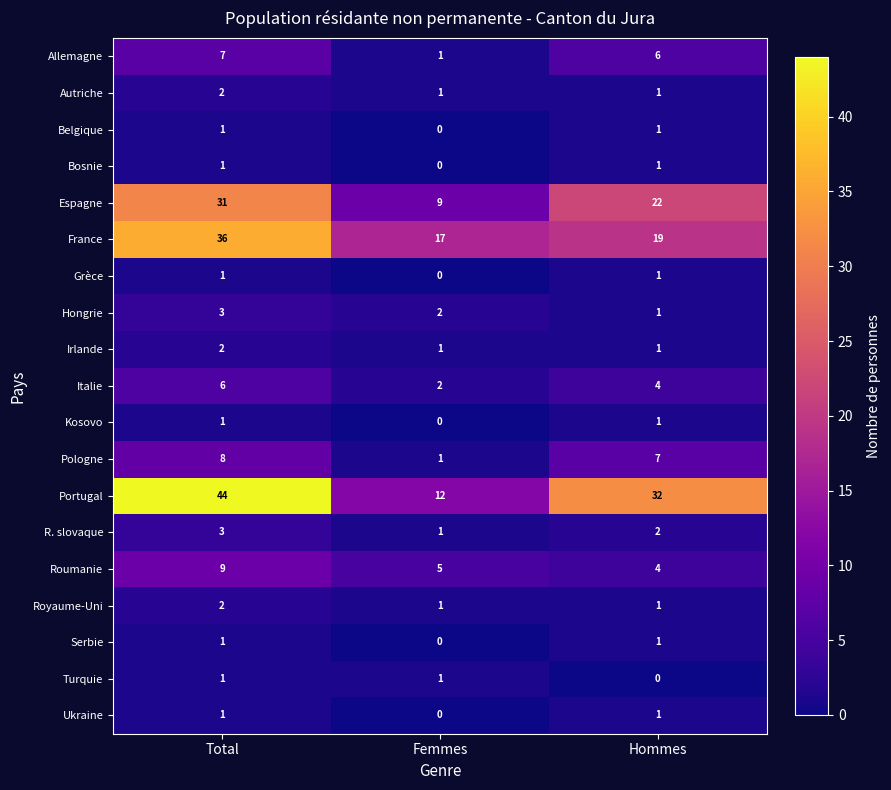

What is the total value across all series at Hommes?

106